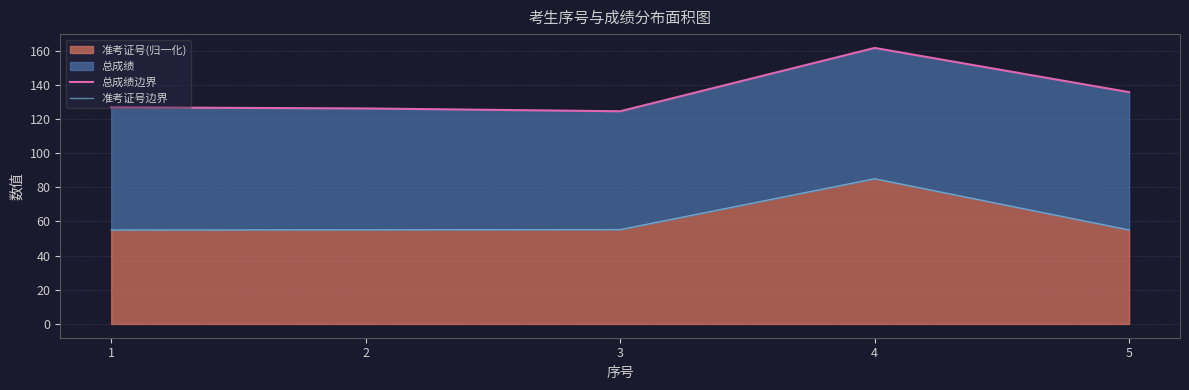

At which category does 准考证号边界 reach its first local peak?

4